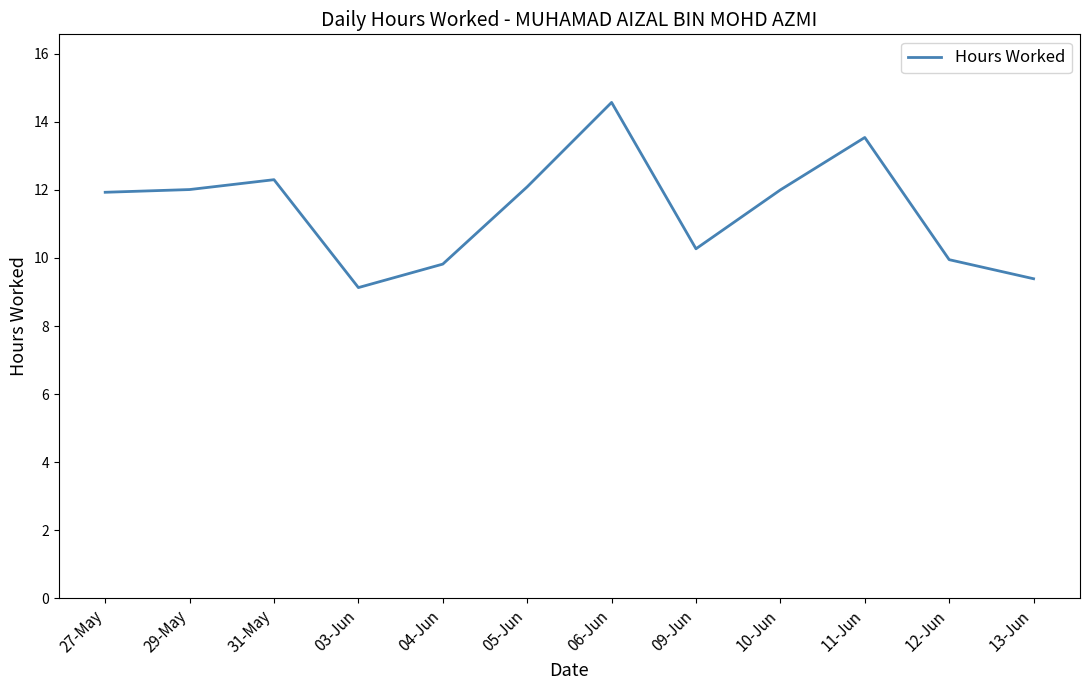

What position from the left is 03-Jun?

4